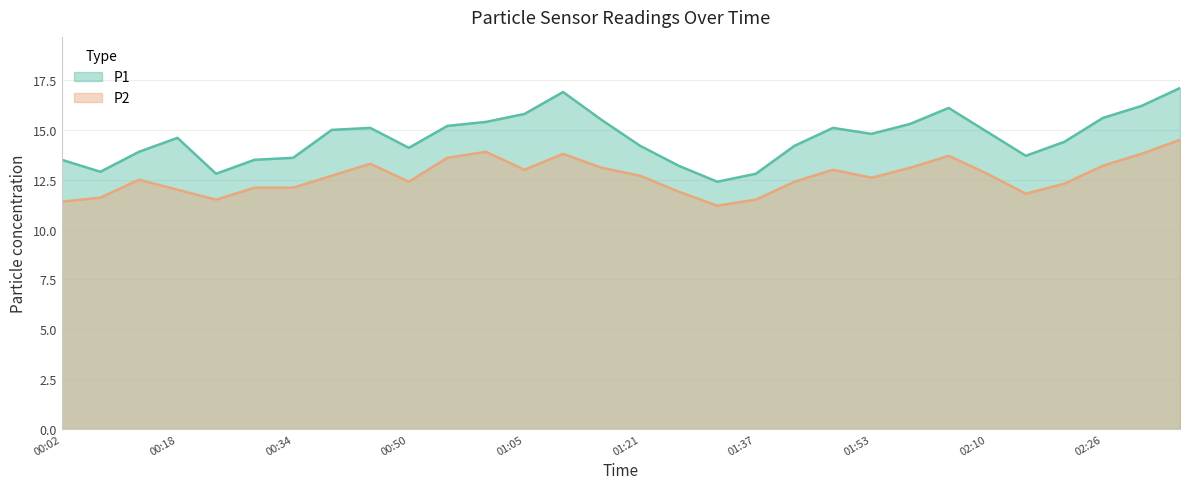

What are all the series names shown in the legend?

P1, P2